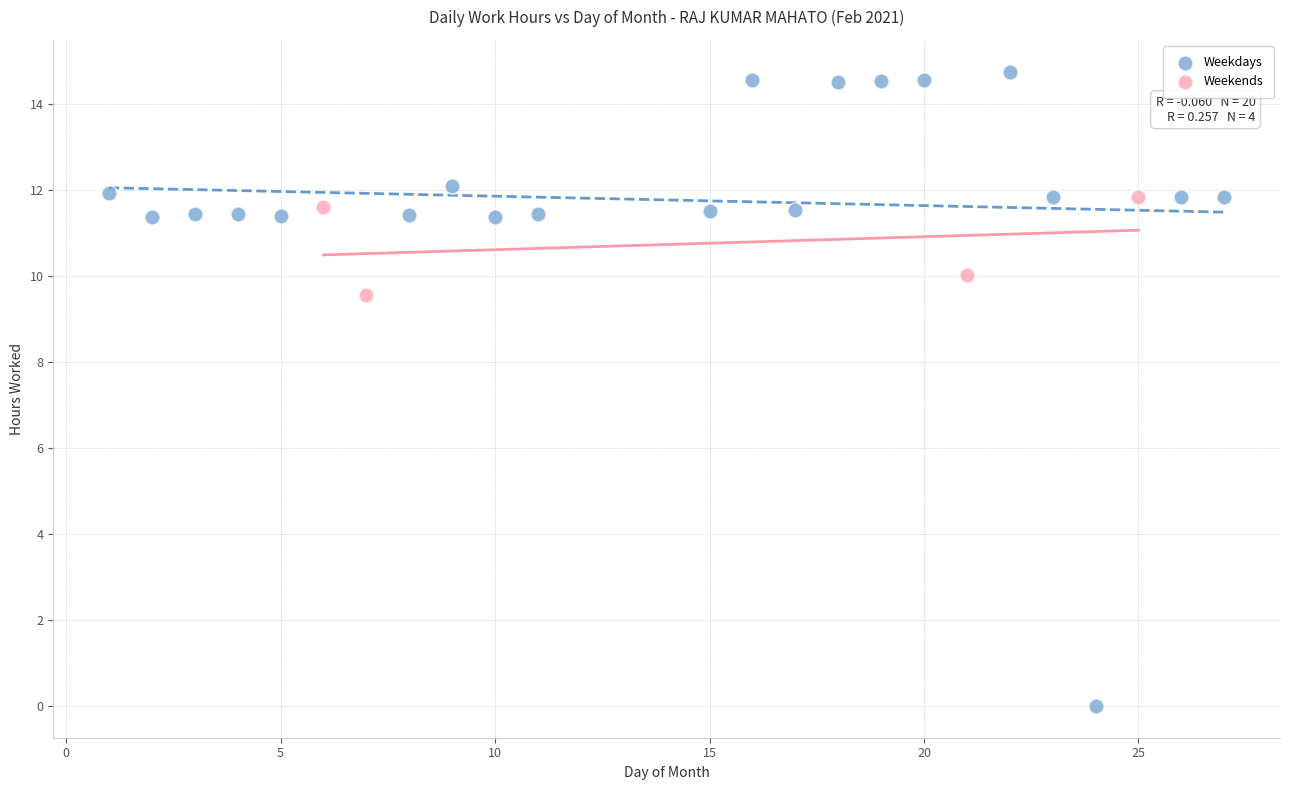

Which series contains the lowest Y value?

Weekdays